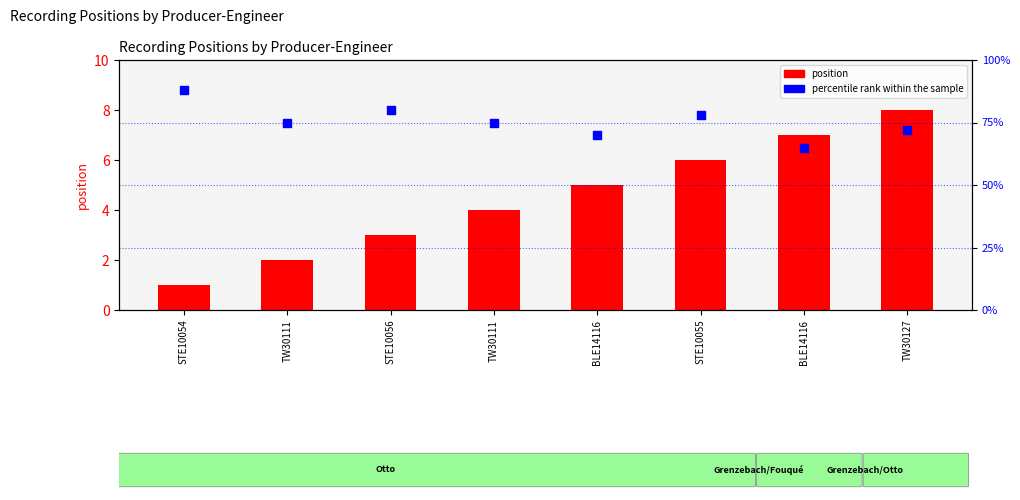

Which series has the largest total across all categories?

percentile rank within the sample